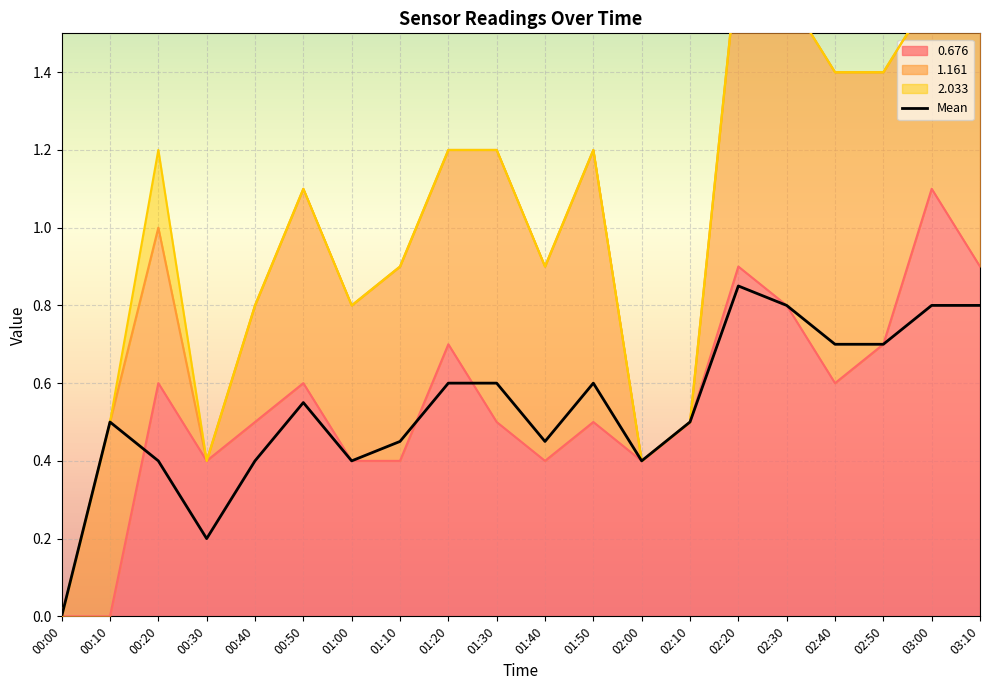

Where is the first local minimum?

00:30